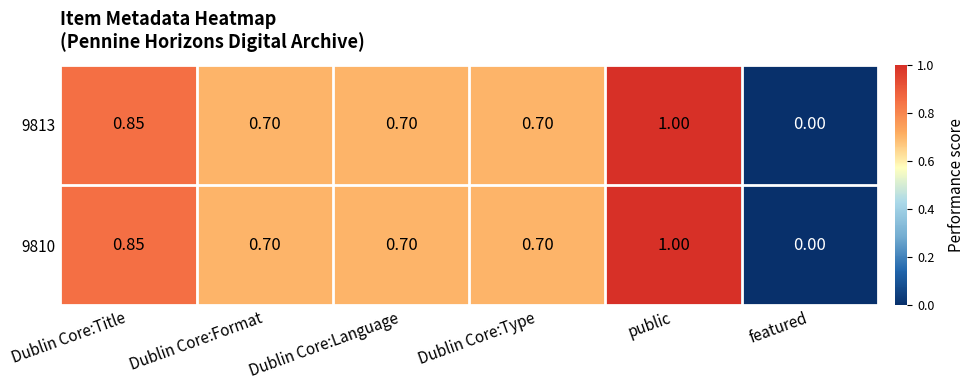

At which category is the sum across all series the highest?

public